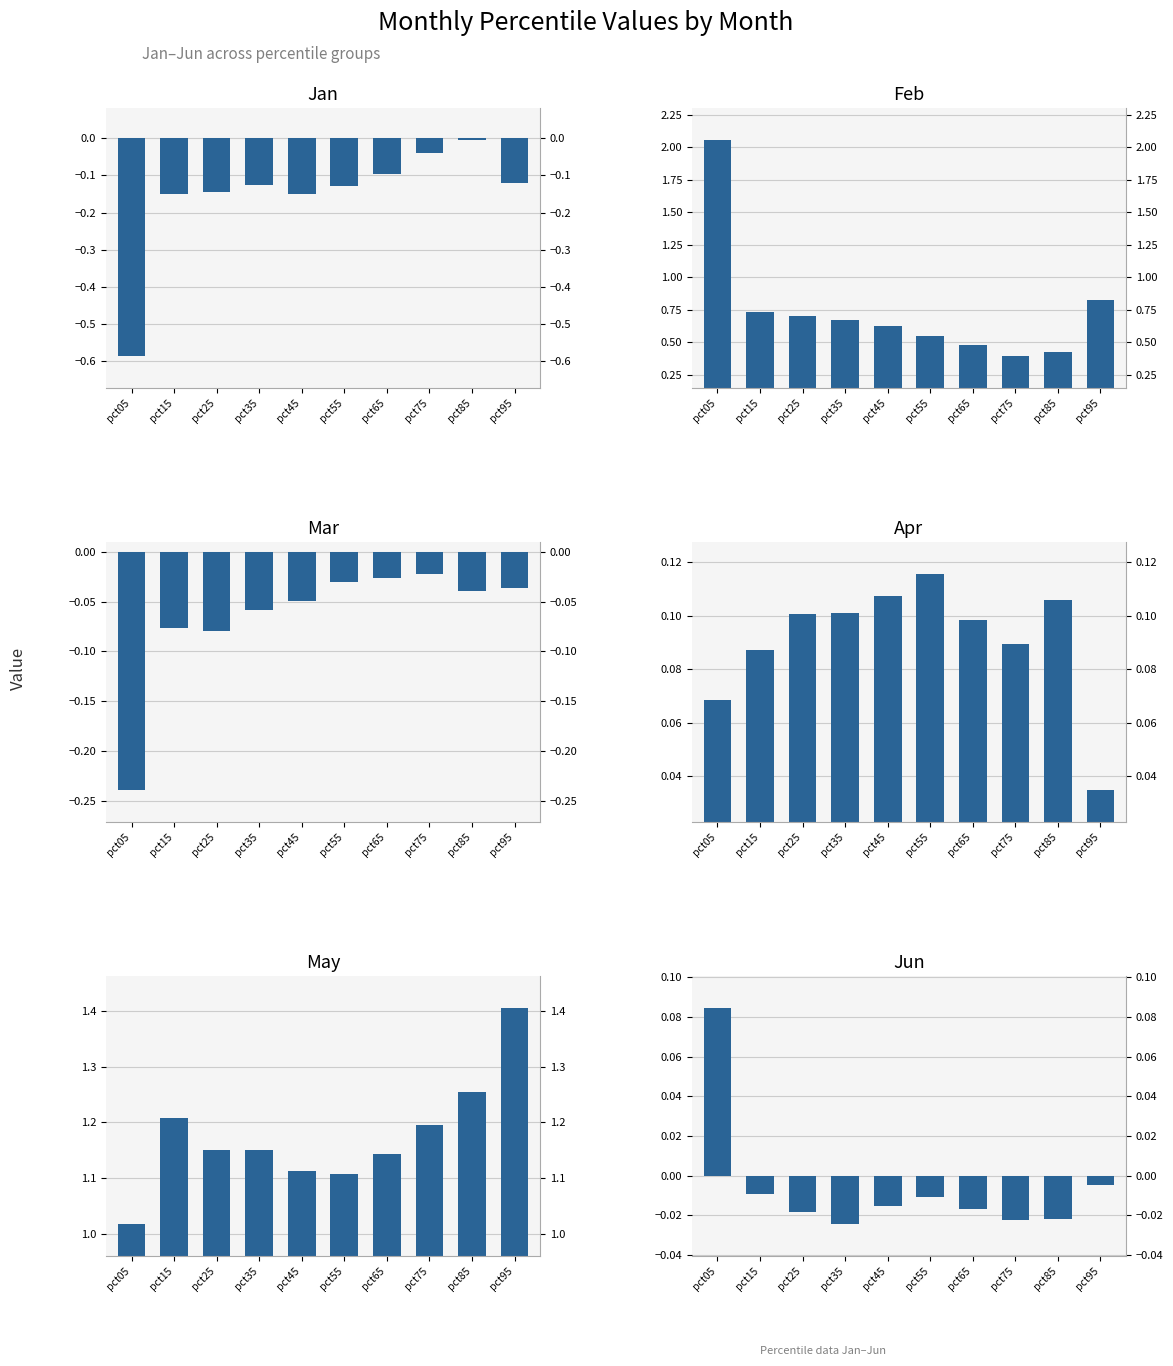

What is the maximum value shown in the chart?

2.1